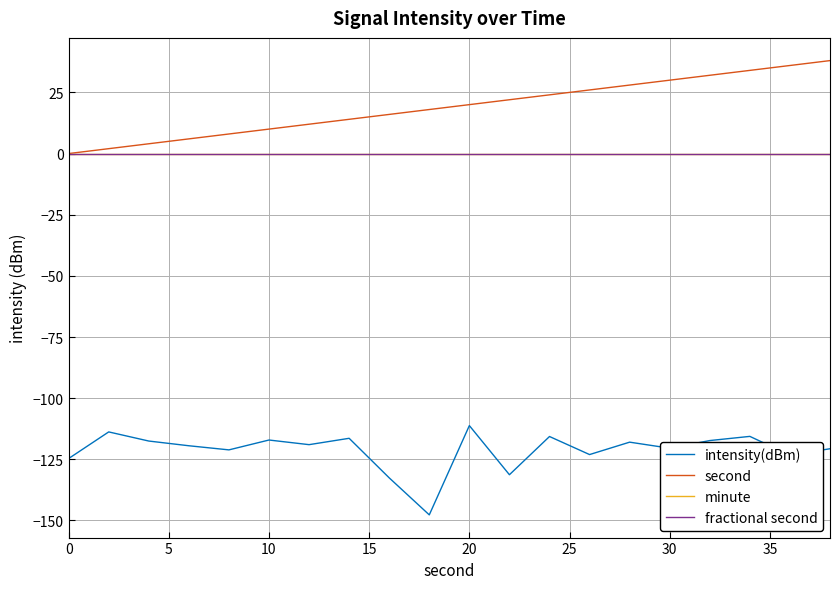

Is this an area chart (filled region under the line)?

No